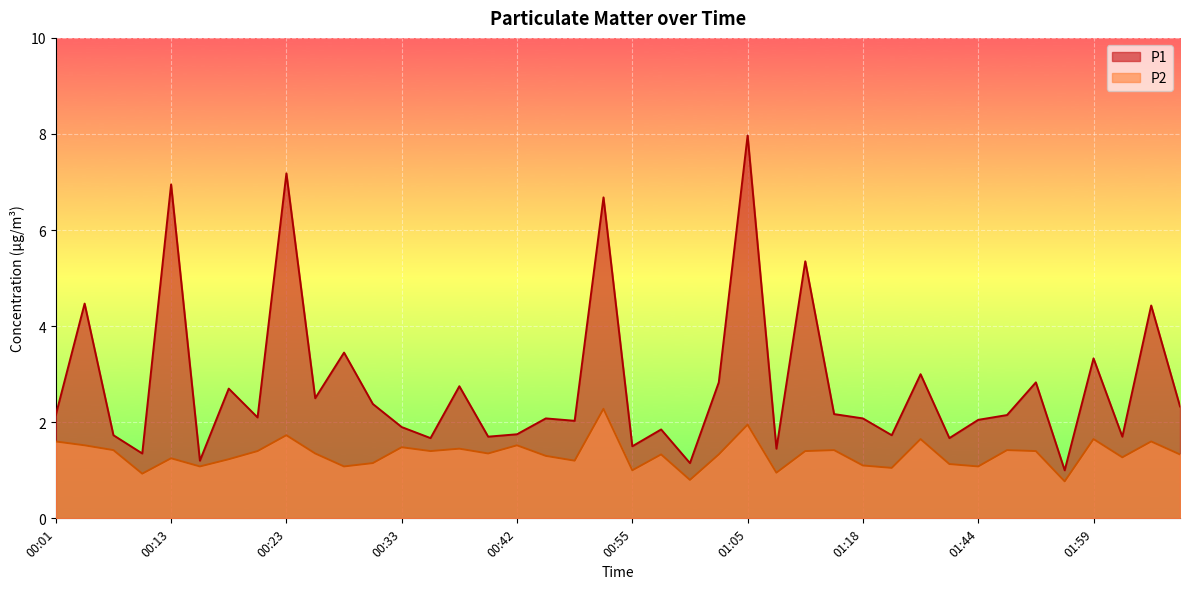

How many interior local valleys does the P1 series have?

14